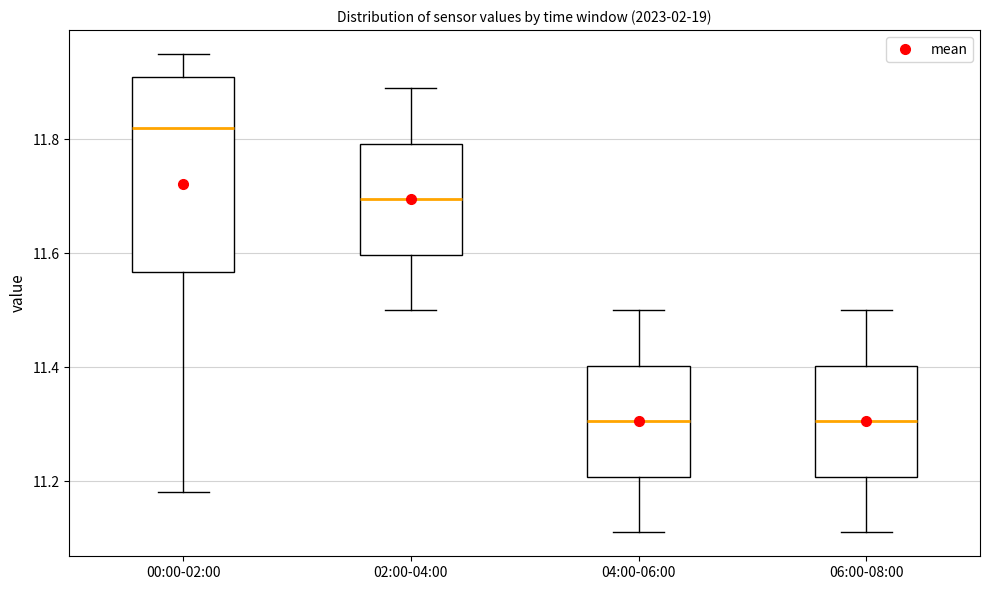

Which box is the tallest, from its lower edge to its upper edge?

00:00-02:00